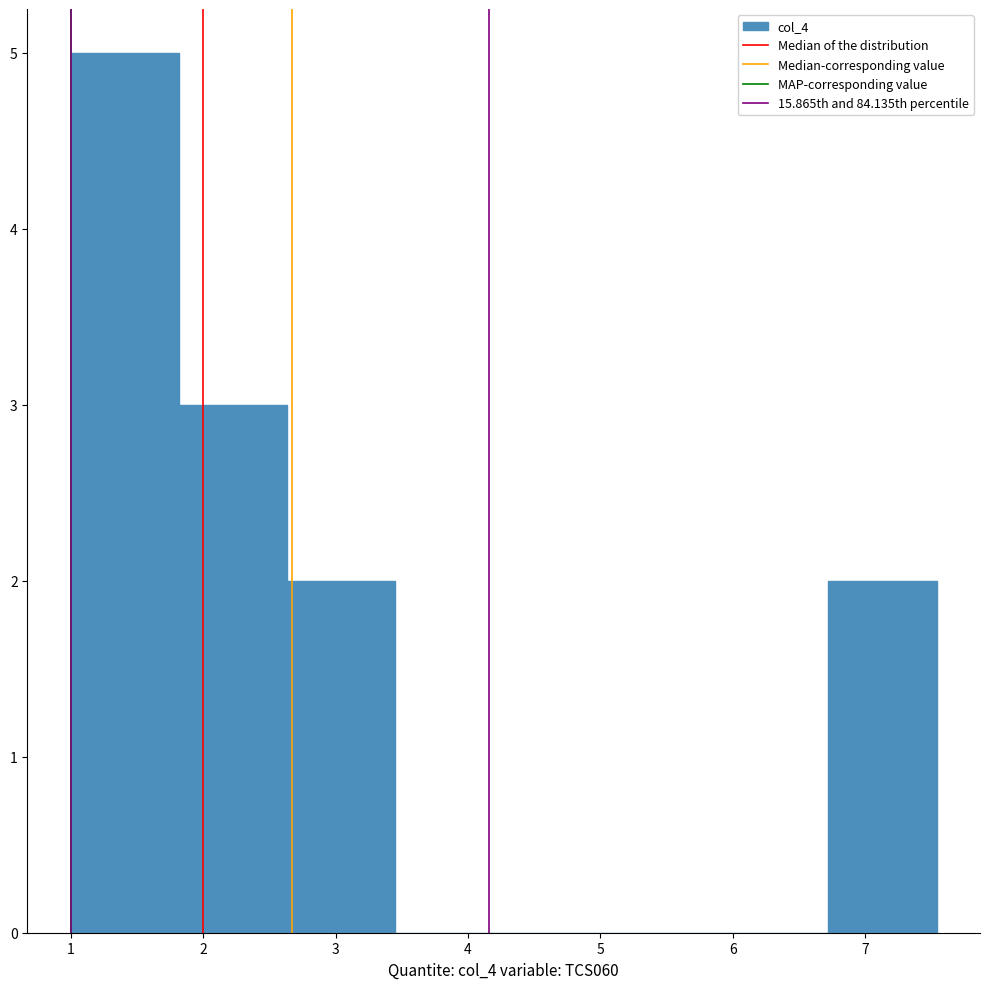

Reading left to right, list every bar in this chart as the range it spans on the x-axis followed by its height. Neither the bar edges nor the heights are printed on the chart, so give them approximately, as read against the axes.

1.0 to 1.8: 5
1.8 to 2.6: 3
2.6 to 3.5: 2
3.5 to 4.3: 0
4.3 to 5.1: 0
5.1 to 5.9: 0
5.9 to 6.7: 0
6.7 to 7.5: 2